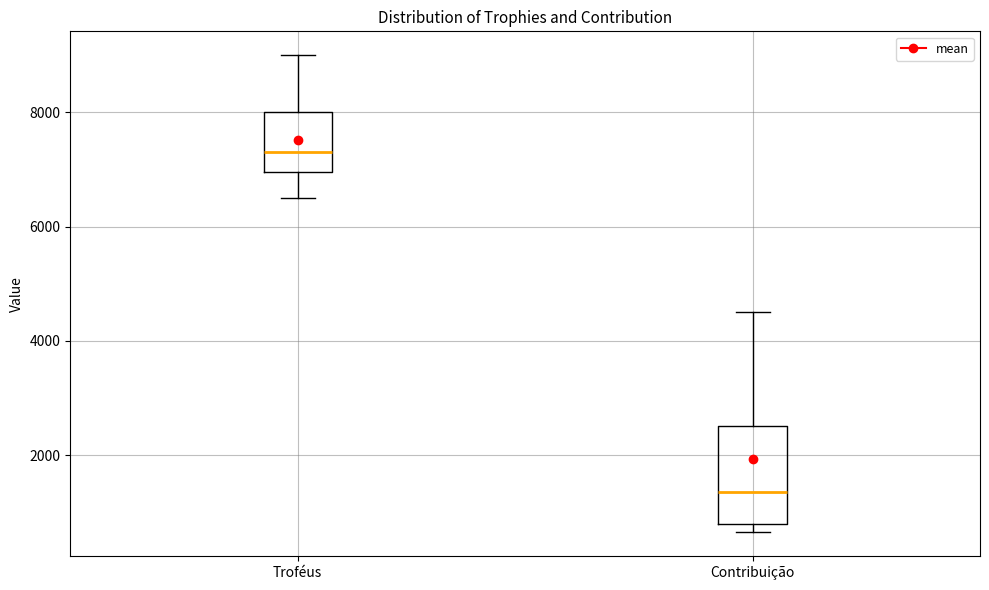

Reading left to right, transcribe this box plot: for each box, give where its median line is, the range the box spans, and where its two whiskers end, as read against the y-axis. The values are not printed on the chart, so give them approximately, as read against the axis.

Troféus: median 7400, box 7000 to 8000, whiskers 6600 to 9000
Contribuição: median 1400, box 800 to 2600, whiskers 600 to 4600